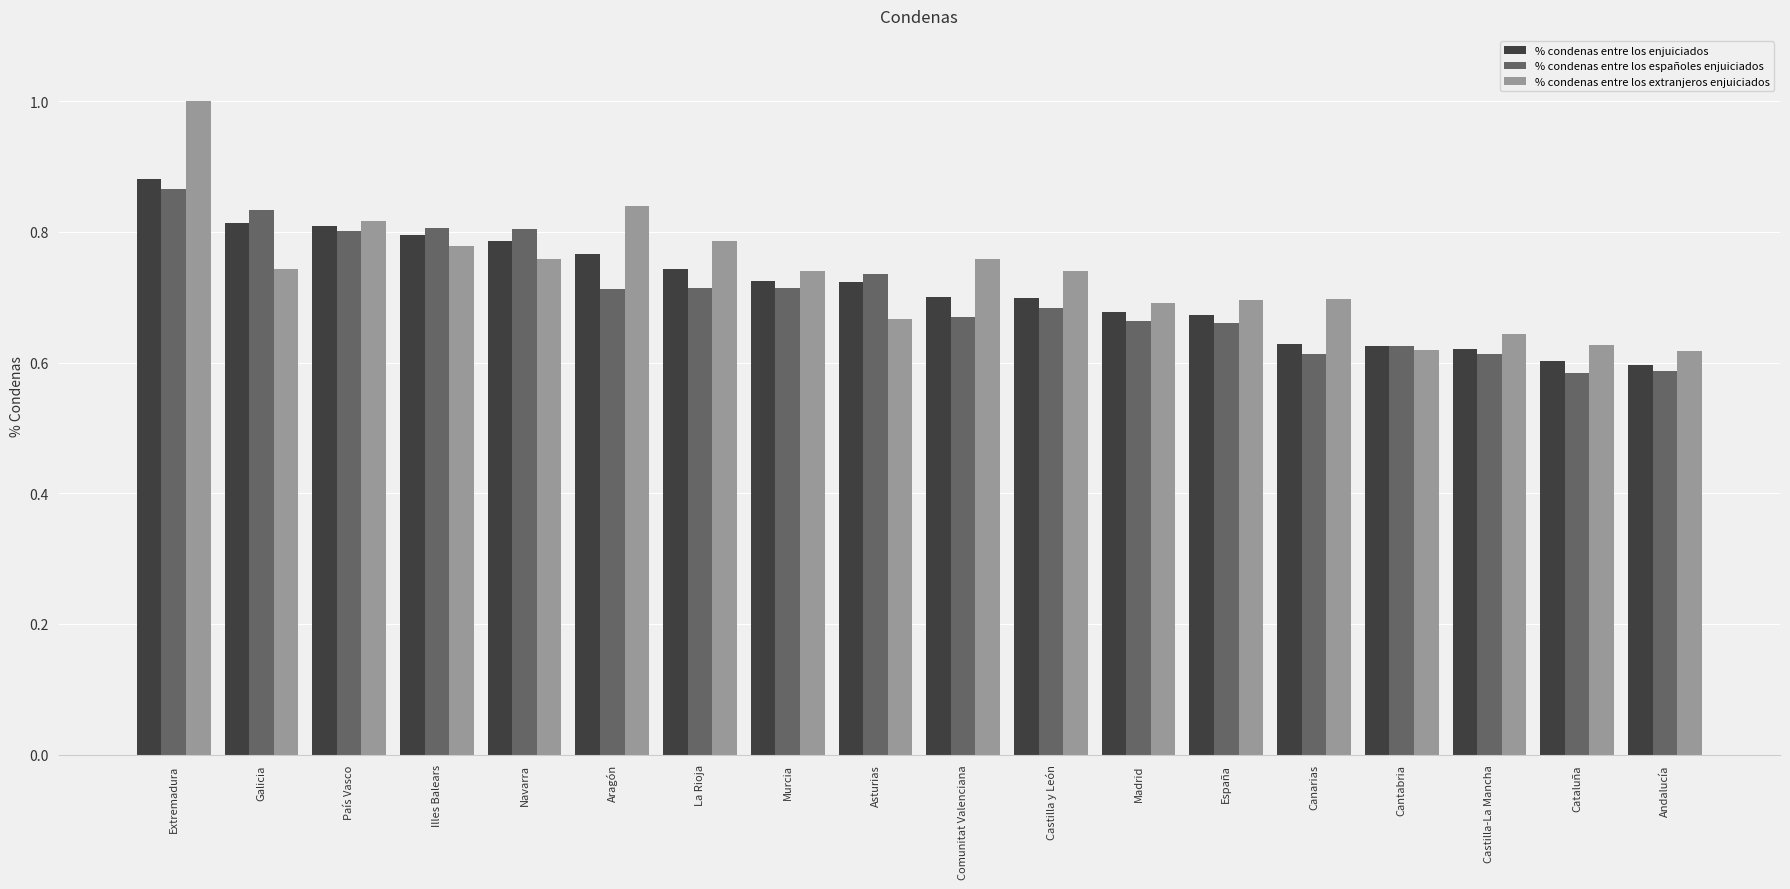

What is the sum of all % condenas entre los españoles enjuiciados values?

12.7